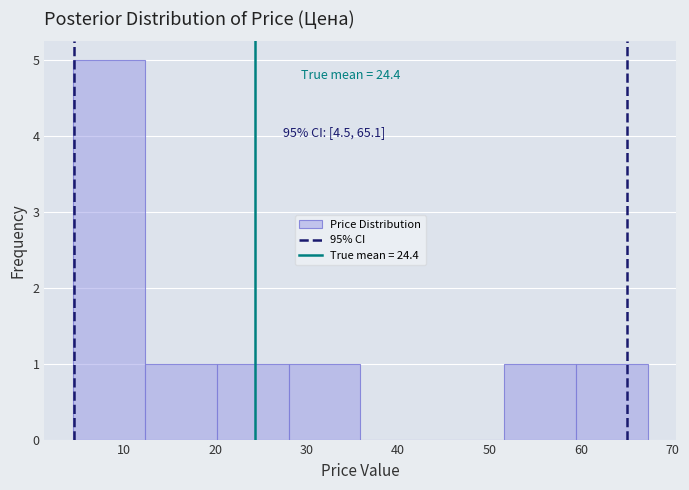

Over which range of the x-axis is the bar tallest?

4 to 12